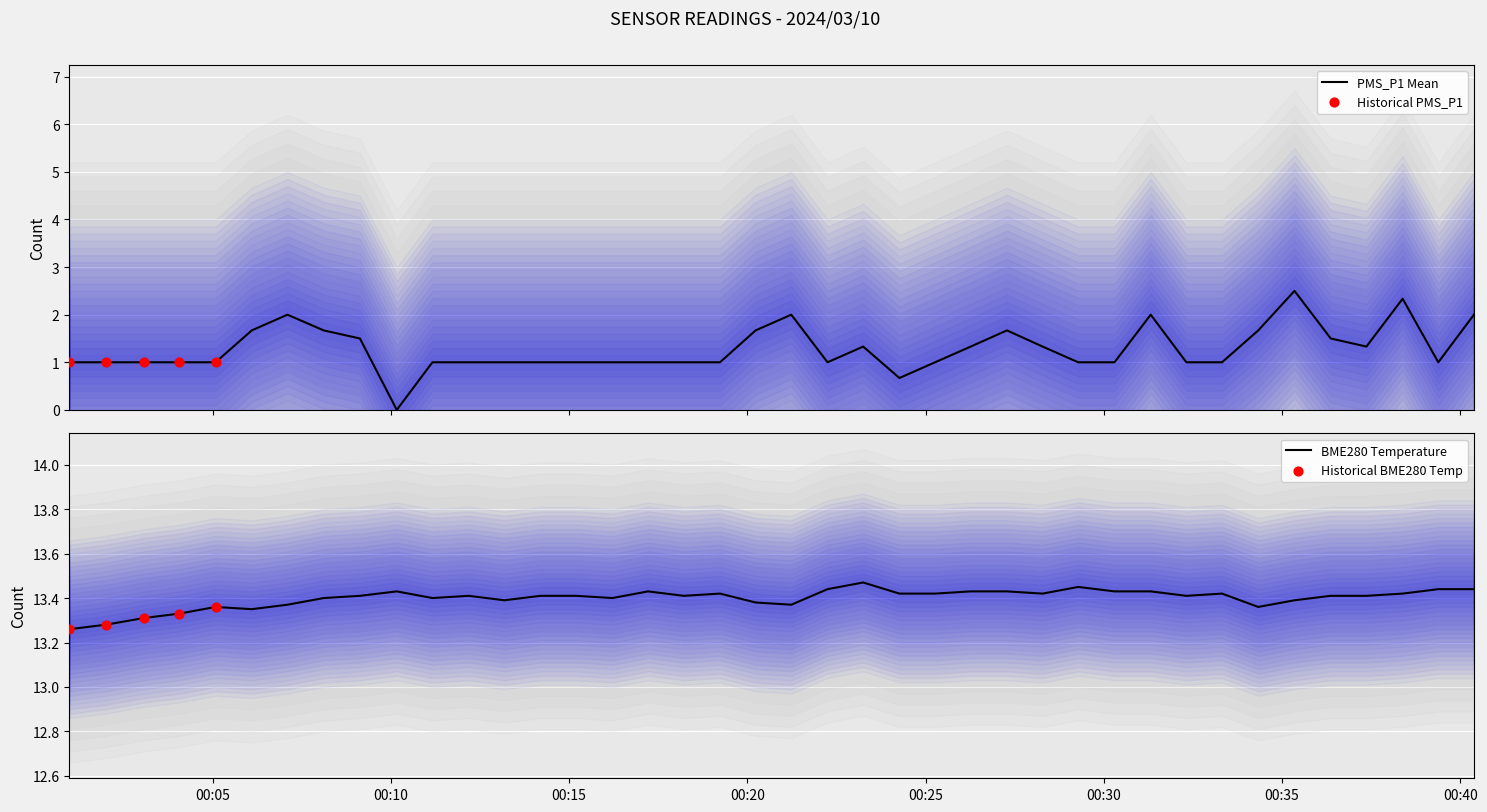

What is the ratio of the value at 2024/03/10 00:05:05 to the value at 2024/03/10 00:18:13?

1.0